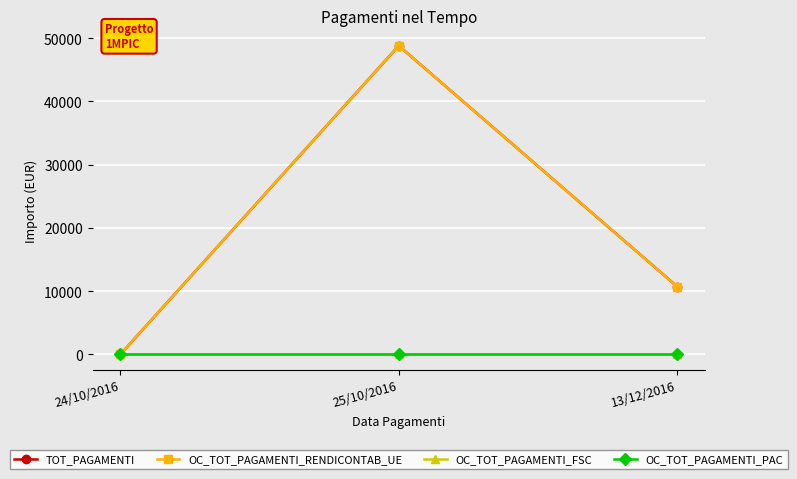

Between 13/12/2016 and 25/10/2016, which is larger?

25/10/2016